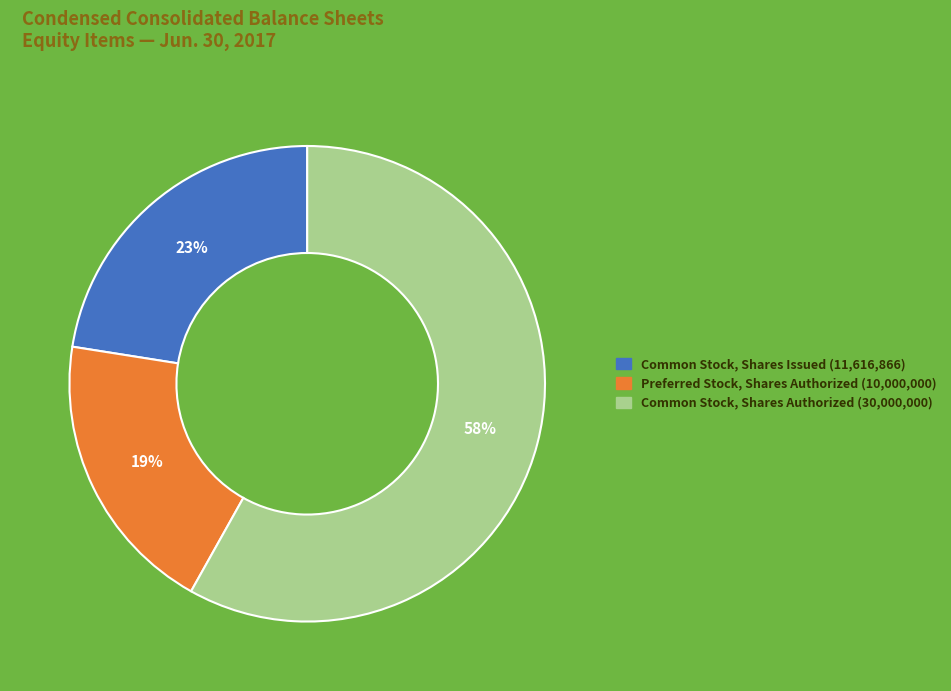

Is there any slice that represents more than half of the pie?

Yes